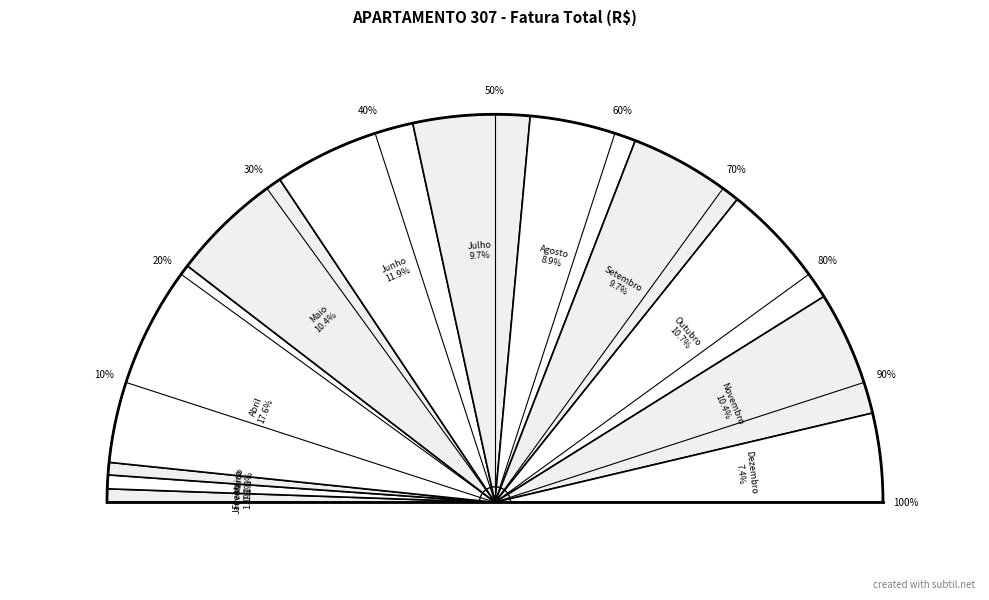

What portion of the pie excludes Fevereiro?

98.9%